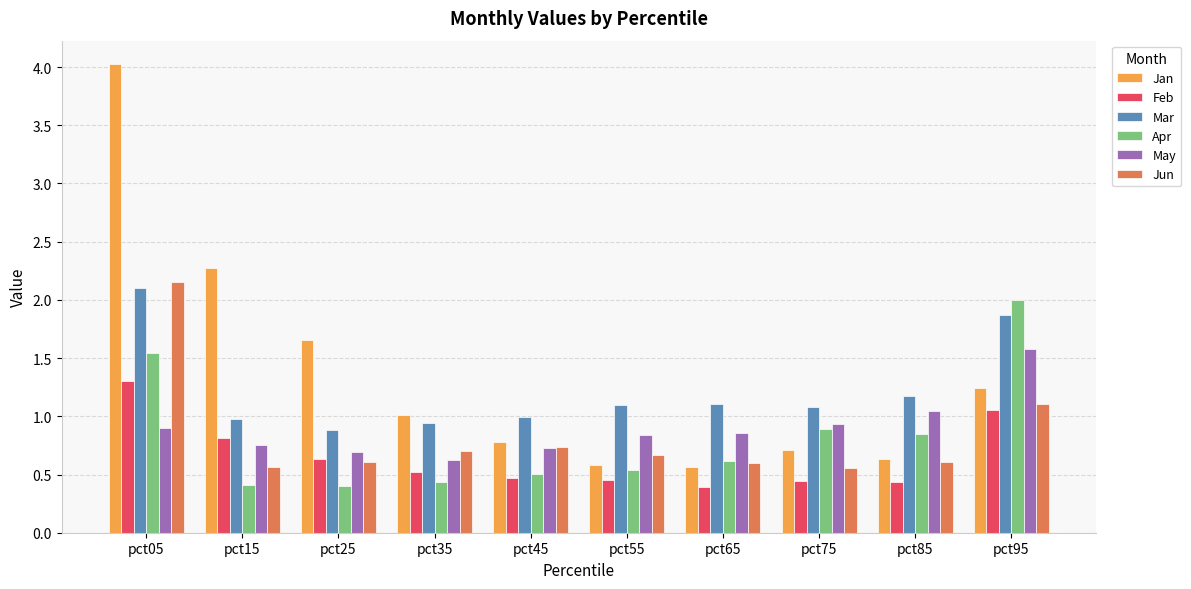

True or false: Apr has a value of 1.0 at pct65.

False